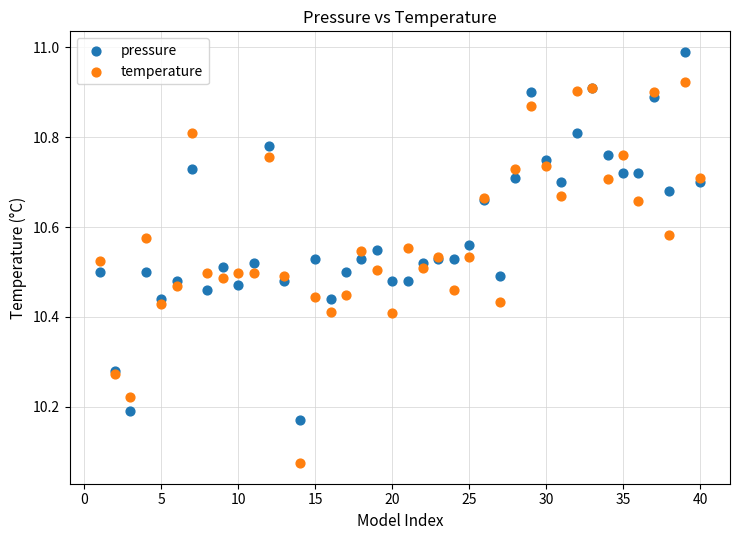

Which series contains the lowest Y value?

temperature